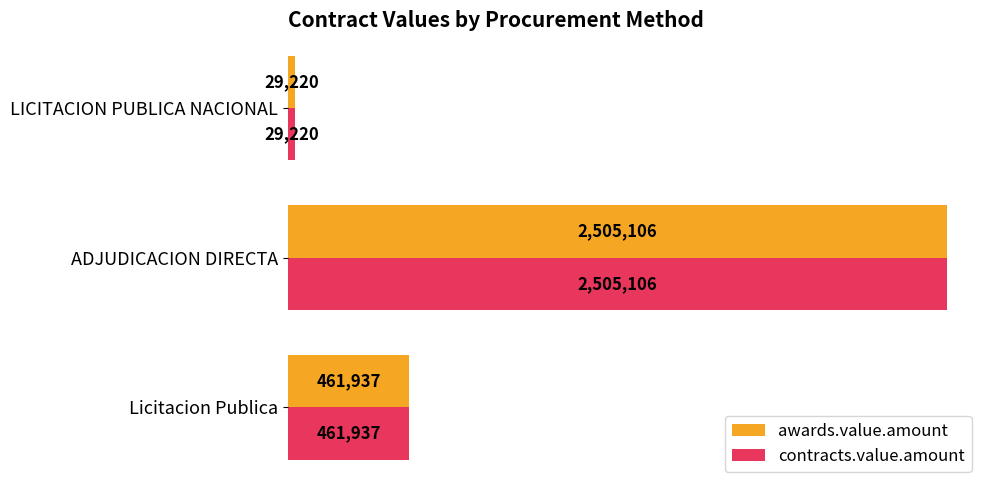

What are all the series names shown in the legend?

awards.value.amount, contracts.value.amount